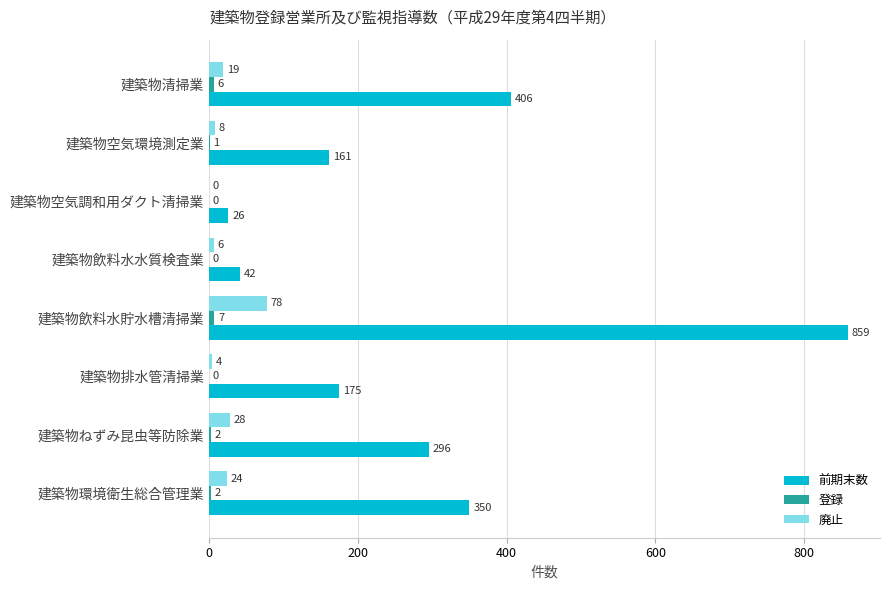

Count the number of data series in this chart.

3